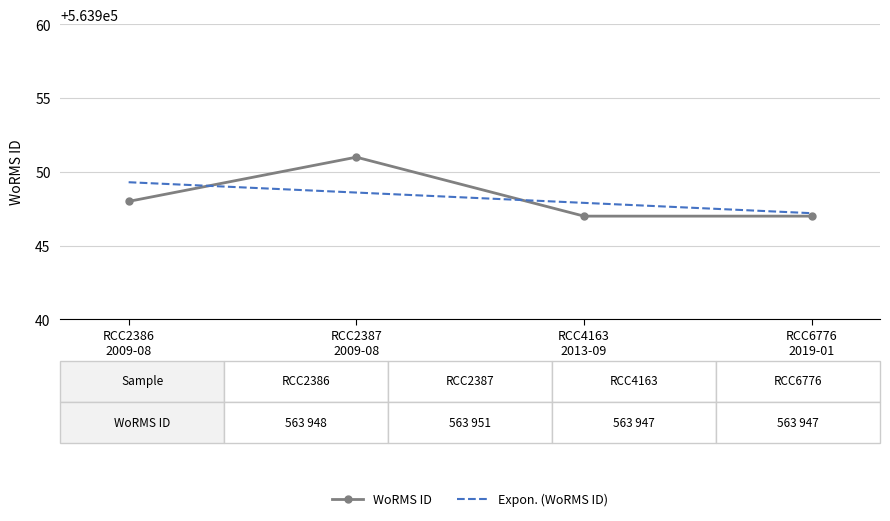

Rank the series by their maximum value, from lowest to highest.

Expon. (WoRMS ID), WoRMS ID